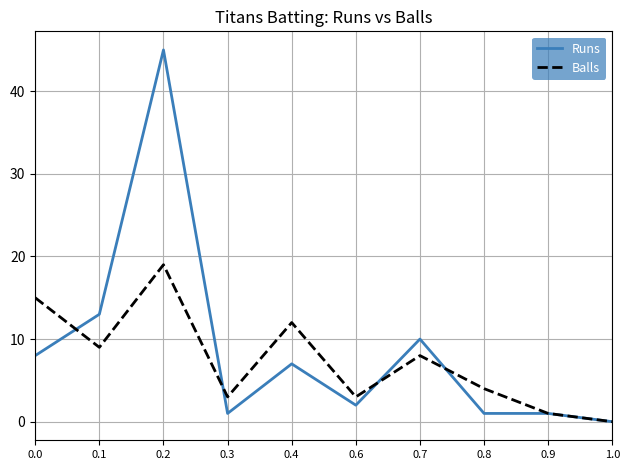

True or false: Balls has a value of 3 at 0.3.

True